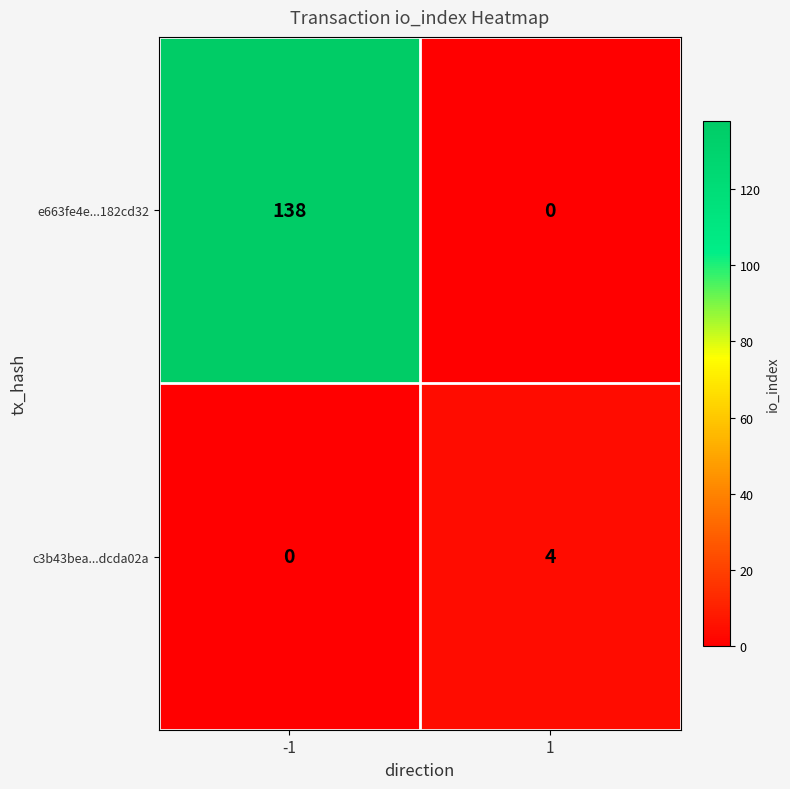

What is the spread (max minus min) of values at -1?

138